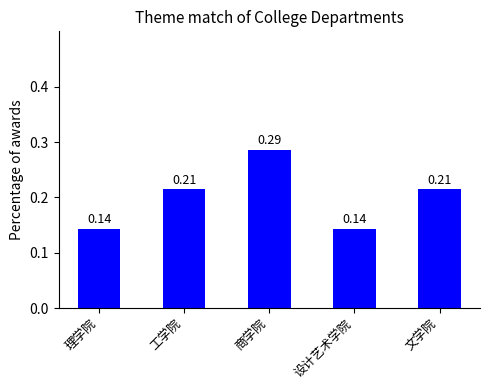

Which has a higher value, 设计艺术学院 or 商学院?

商学院